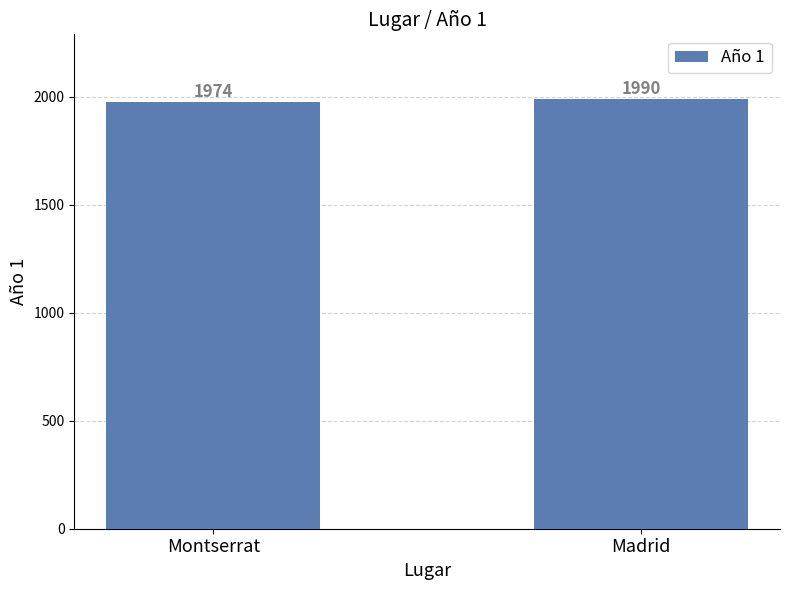

True or false: the data shows 3318 at Madrid.

False